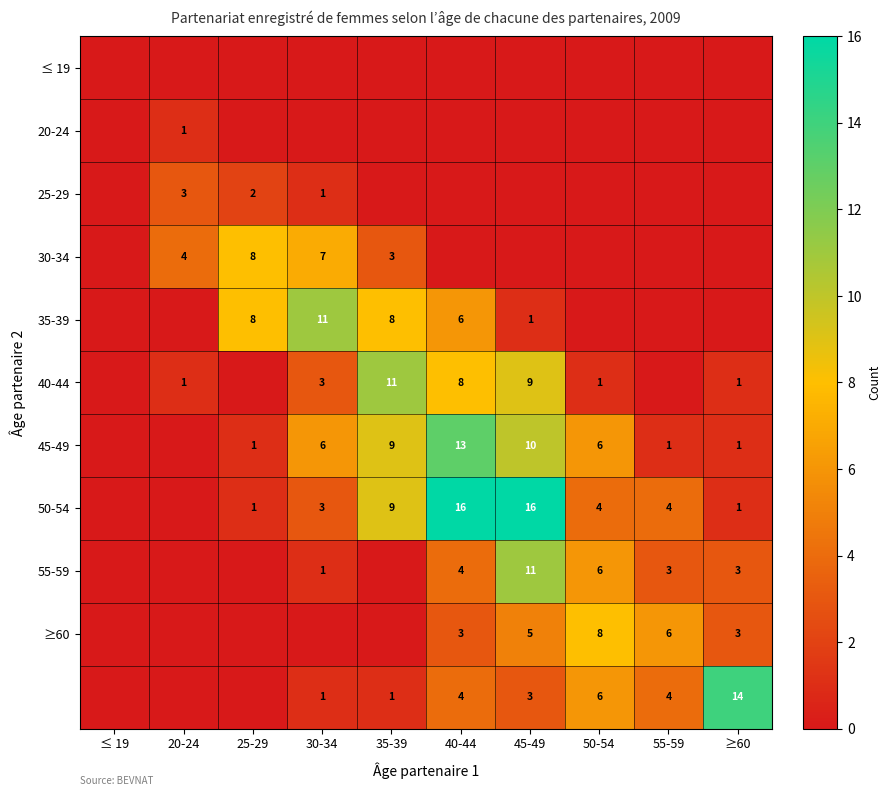

True or false: 50-54 has a value of 3 at 30-34.

True